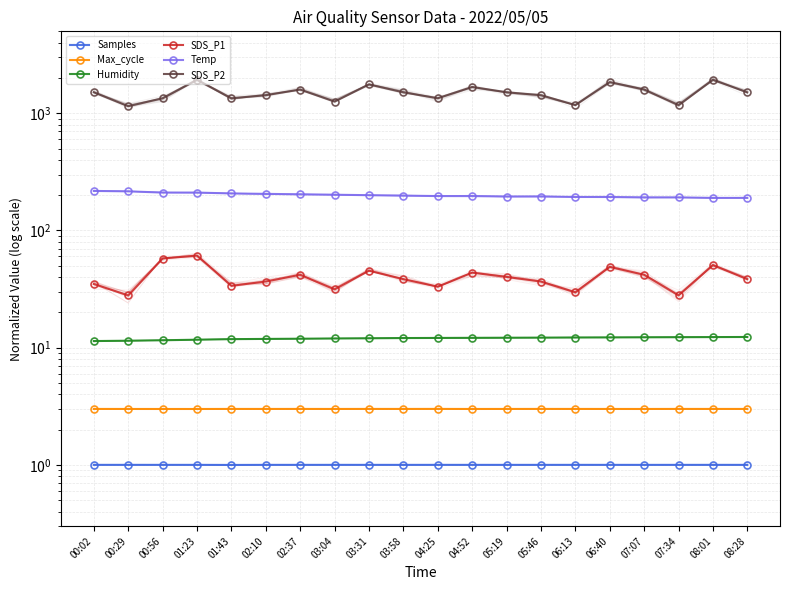

In Samples, how many points are higher than both neighbors (excluding endpoints)?

6